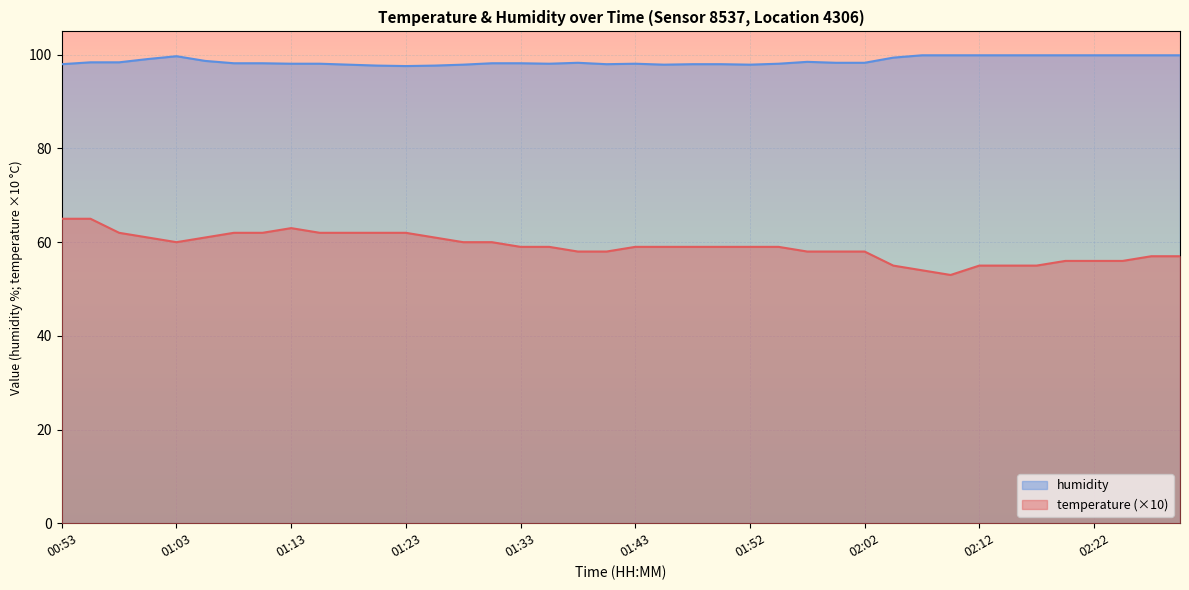

What is the total value across all series at 01:03?

159.7